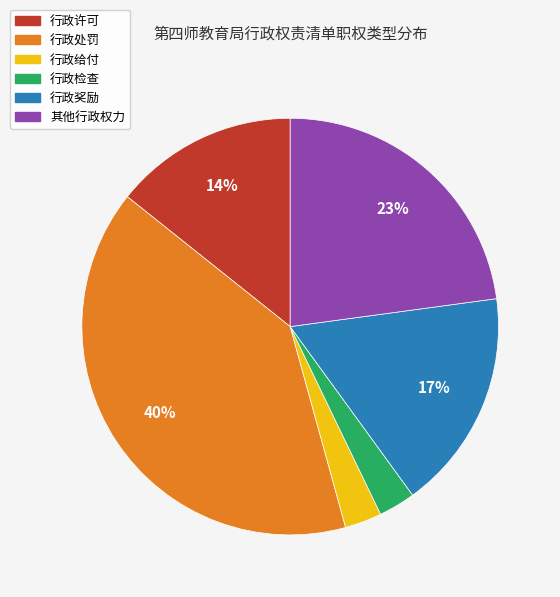

To the nearest percent, what is the difference between the largest and smallest slice percentages?

37%